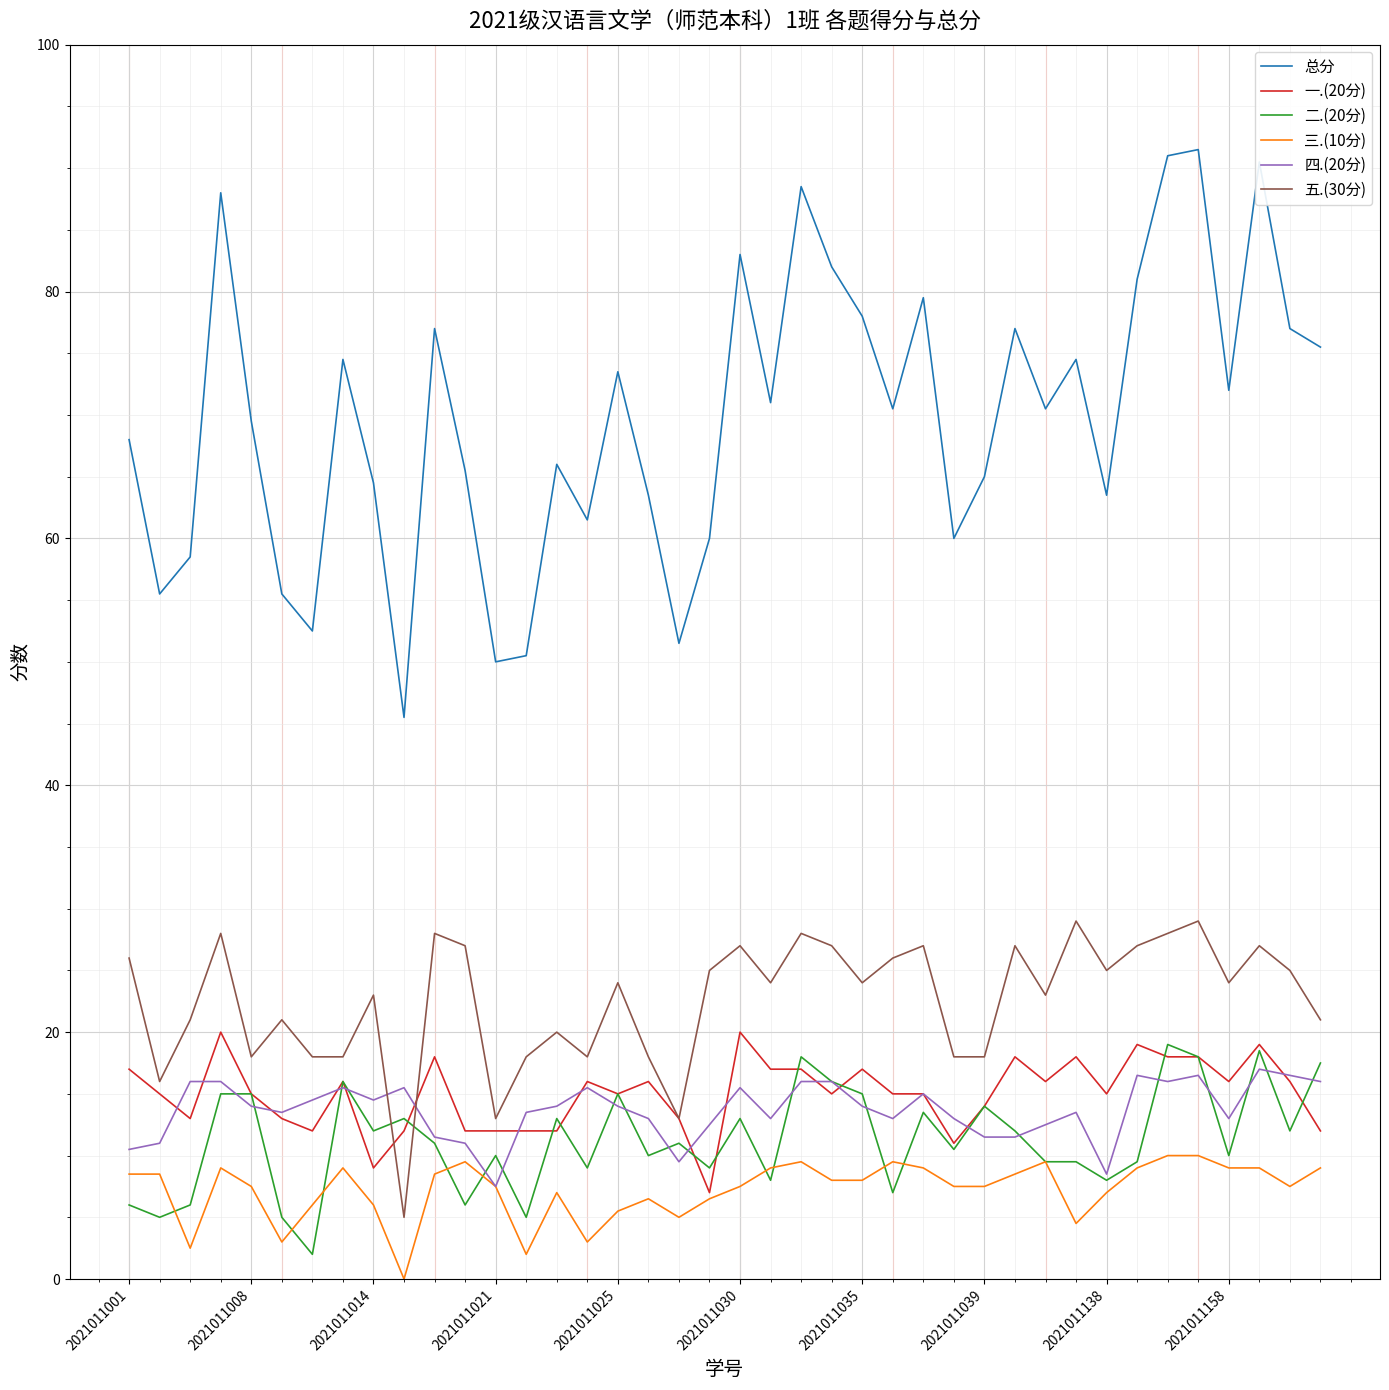

Does the chart display data point markers on the line(s)?

No